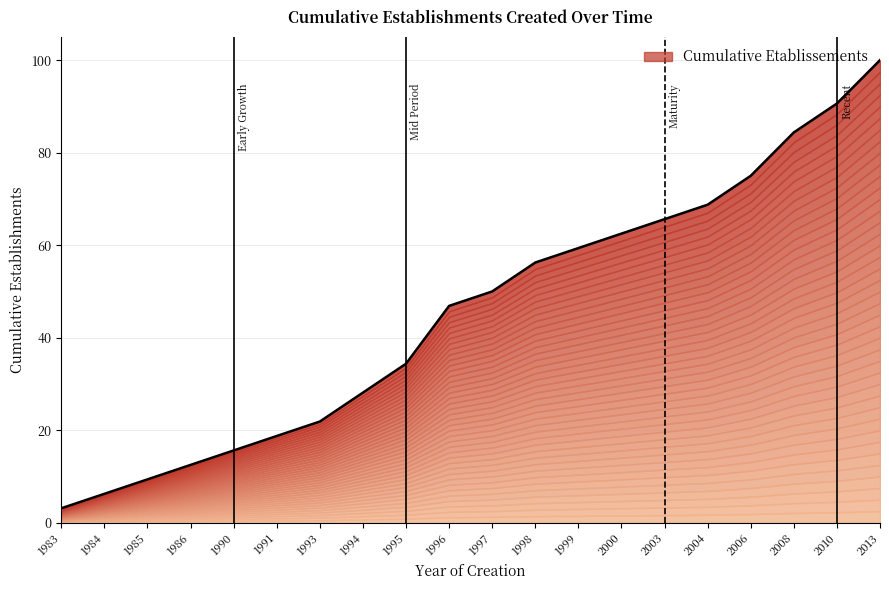

At which category does the chart reach its minimum across all series?

1983